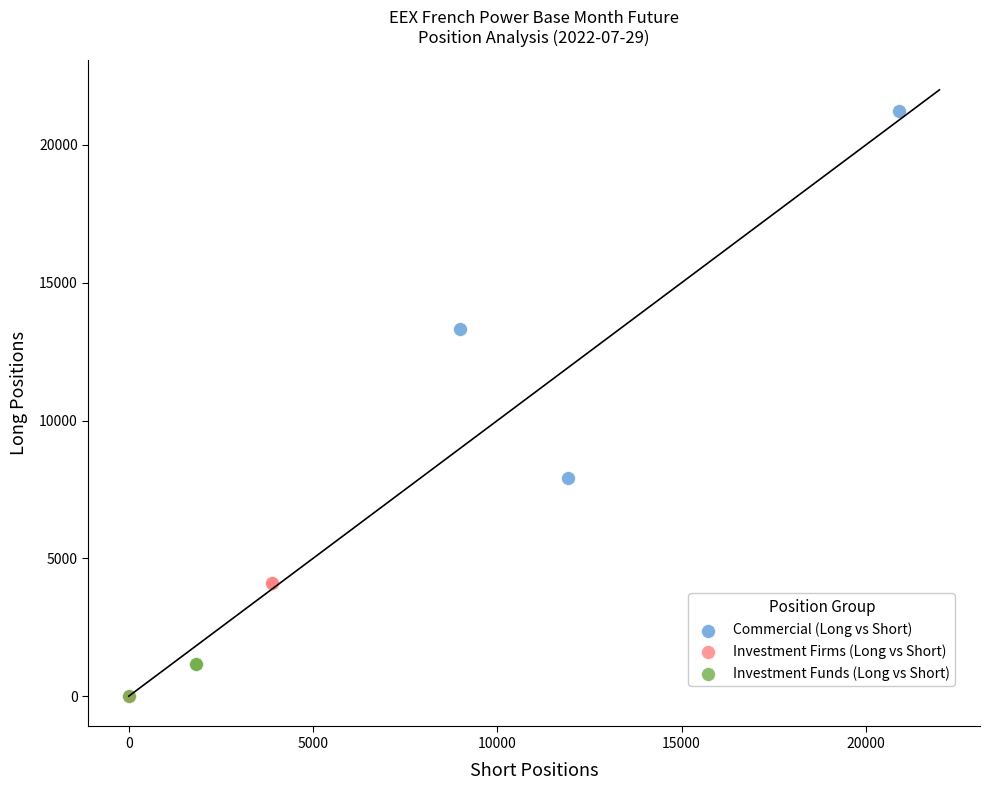

What are all the series names shown in the legend?

Commercial (Long vs Short), Investment Firms (Long vs Short), Investment Funds (Long vs Short)